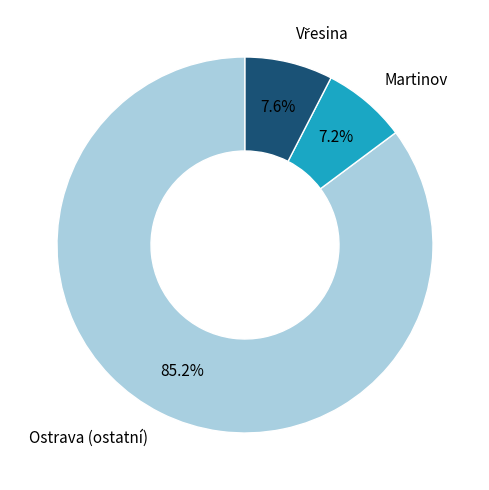

Combined, do Martinov and Ostrava (ostatní) account for over 50%?

Yes